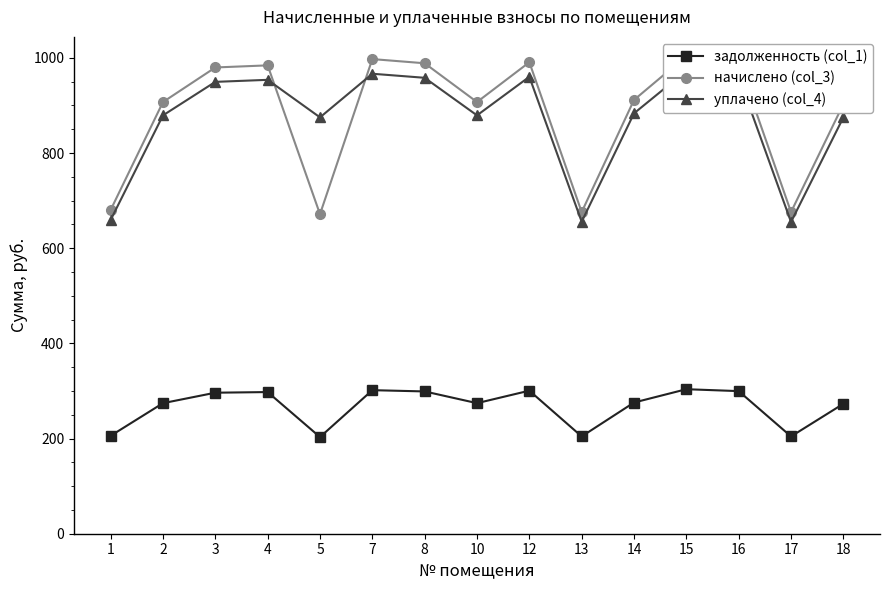

At how many categories does at least one series exceed 915?

7